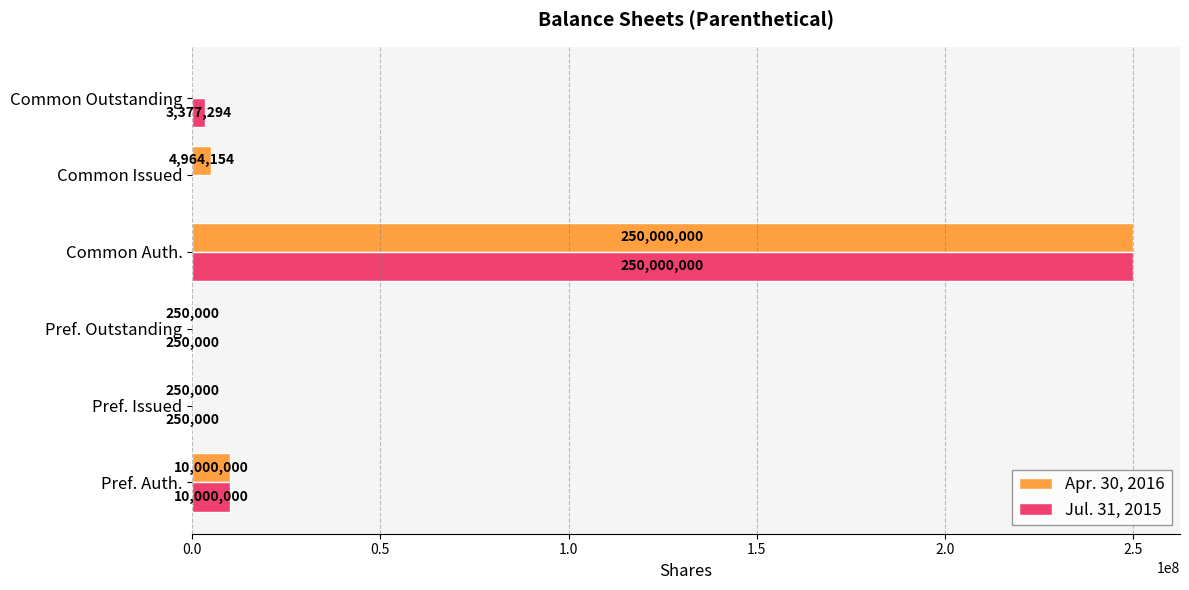

What are all the series names shown in the legend?

Apr. 30, 2016, Jul. 31, 2015